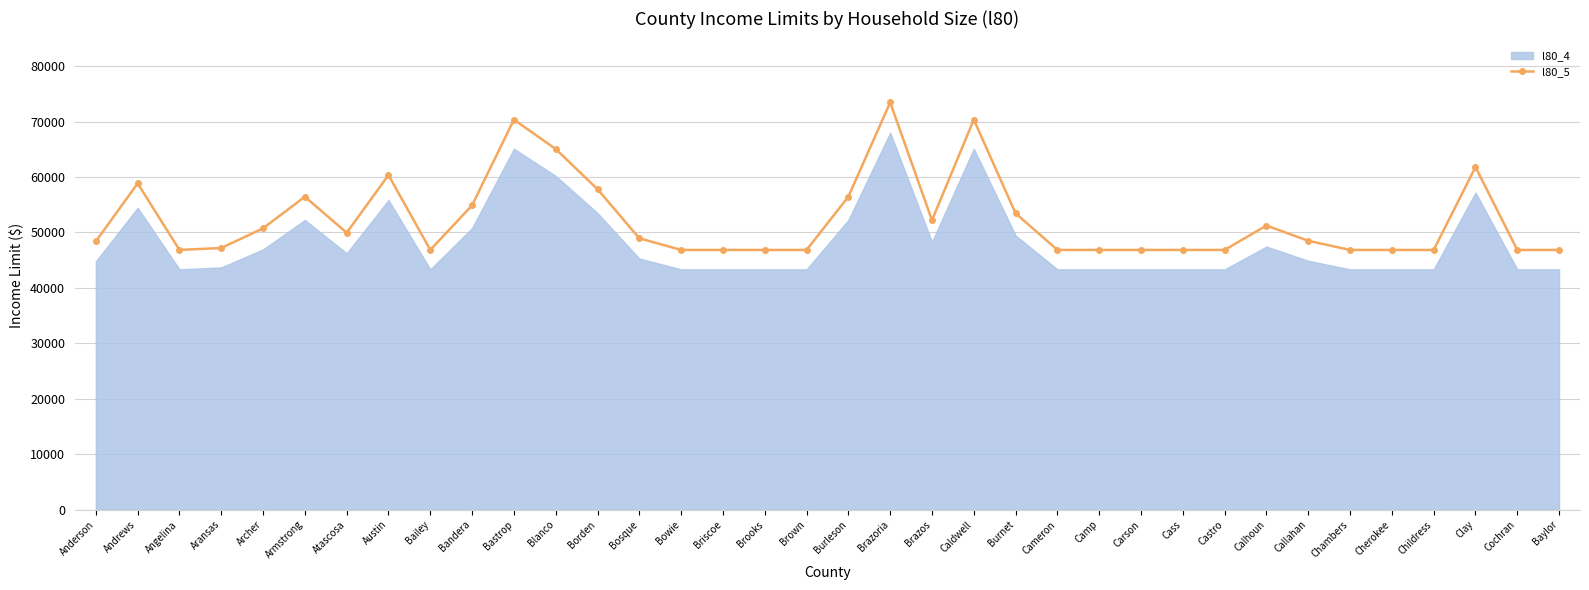

Where is the data nearest to the value 60150?

Austin